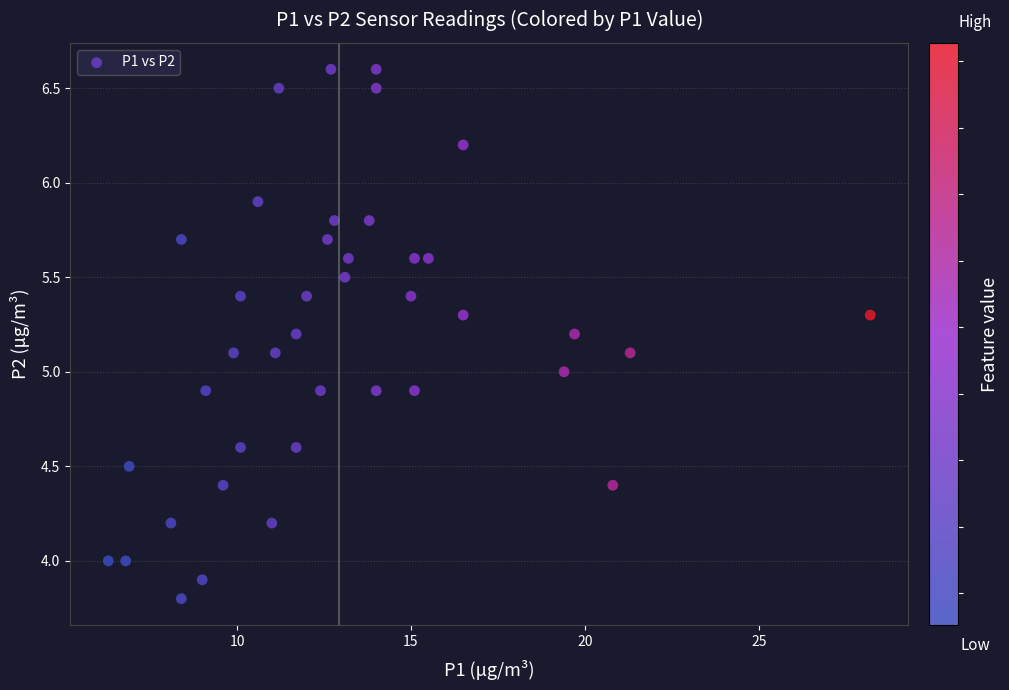

What is the range of X values (max minus min)?

21.9